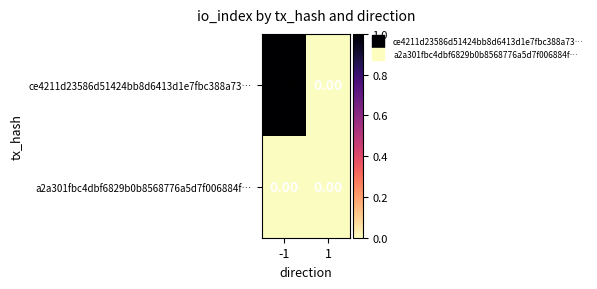

List the labels in order of ce4211d23586d51424bb8d6413d1e7fbc388a73… value, smallest first.

1, -1